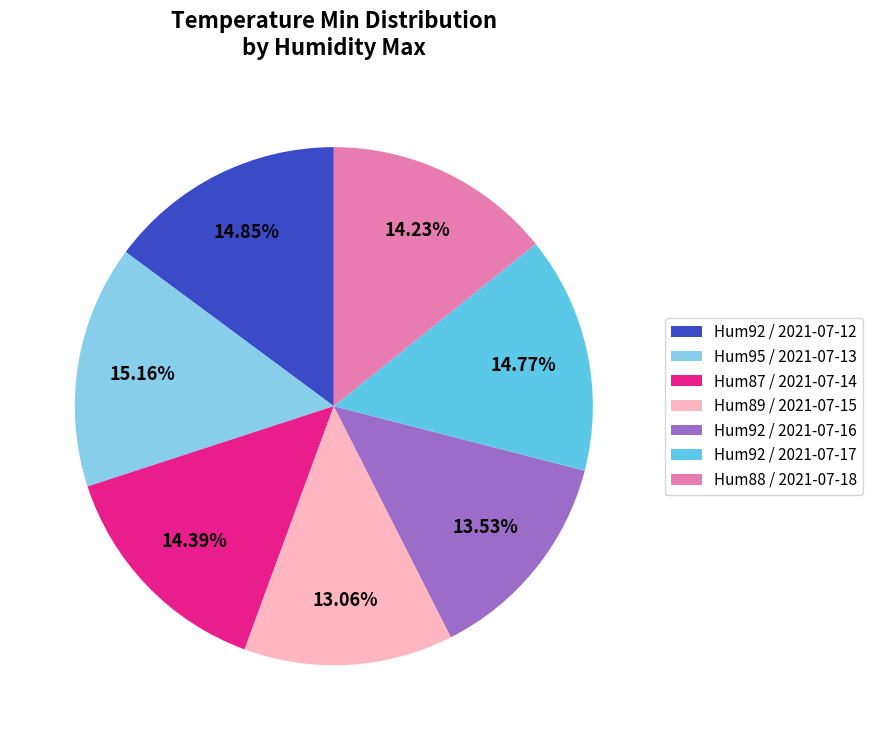

How many segments does this pie chart have?

7